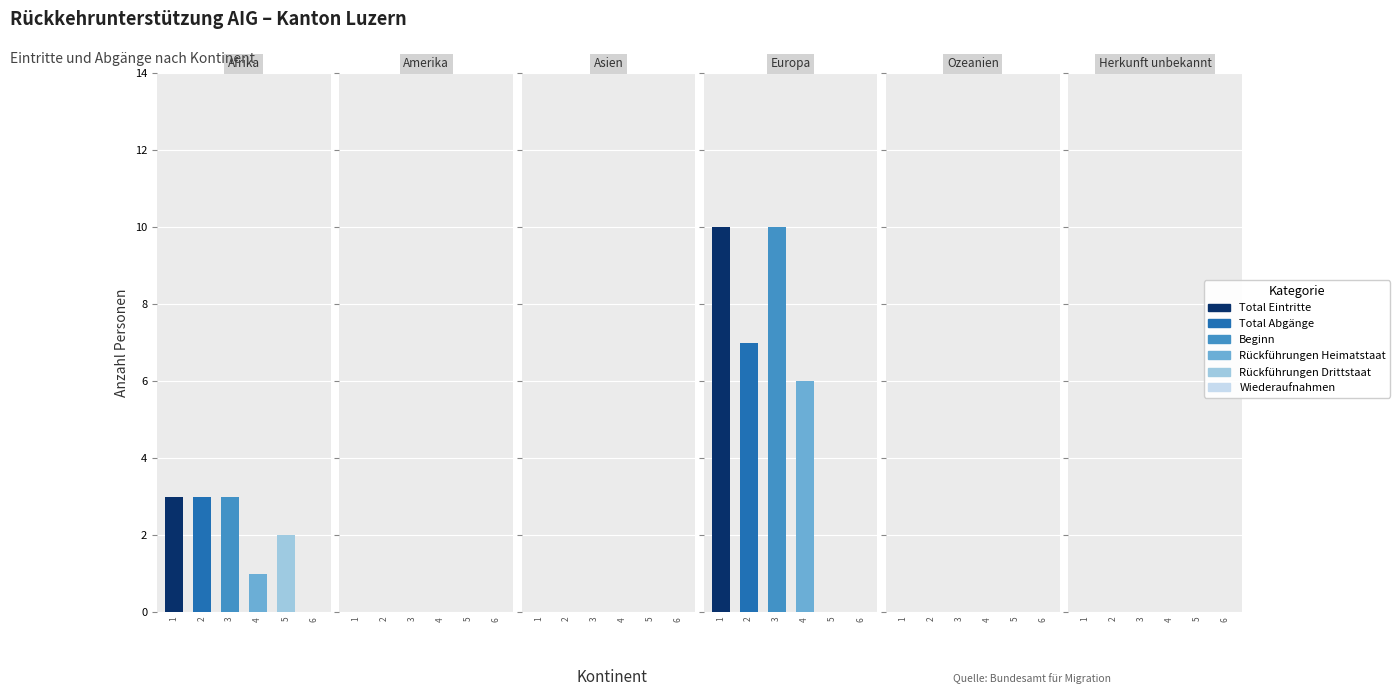

At Ozeanien, list the series in order from smallest to largest.

Total Eintritte, Total Abgänge, Beginn, Rückführungen Heimatstaat, Rückführungen Drittstaat, Wiederaufnahmen